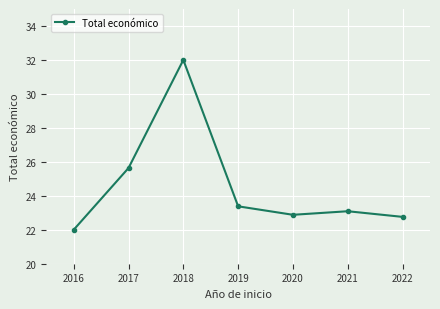

What is the value of the 4th point from the left?

23.4